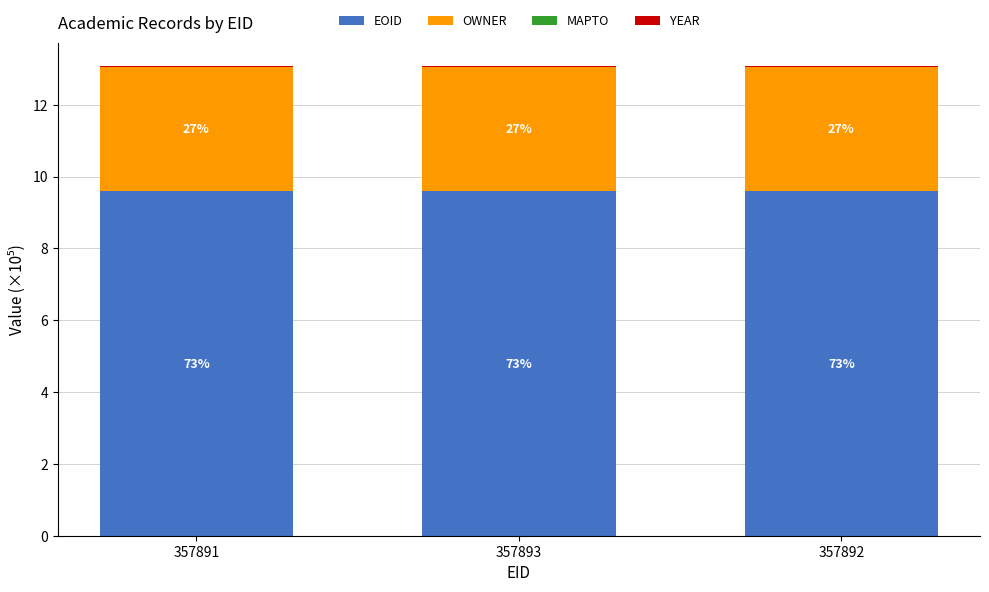

Are the bars grouped side by side (vs. stacked)?

No